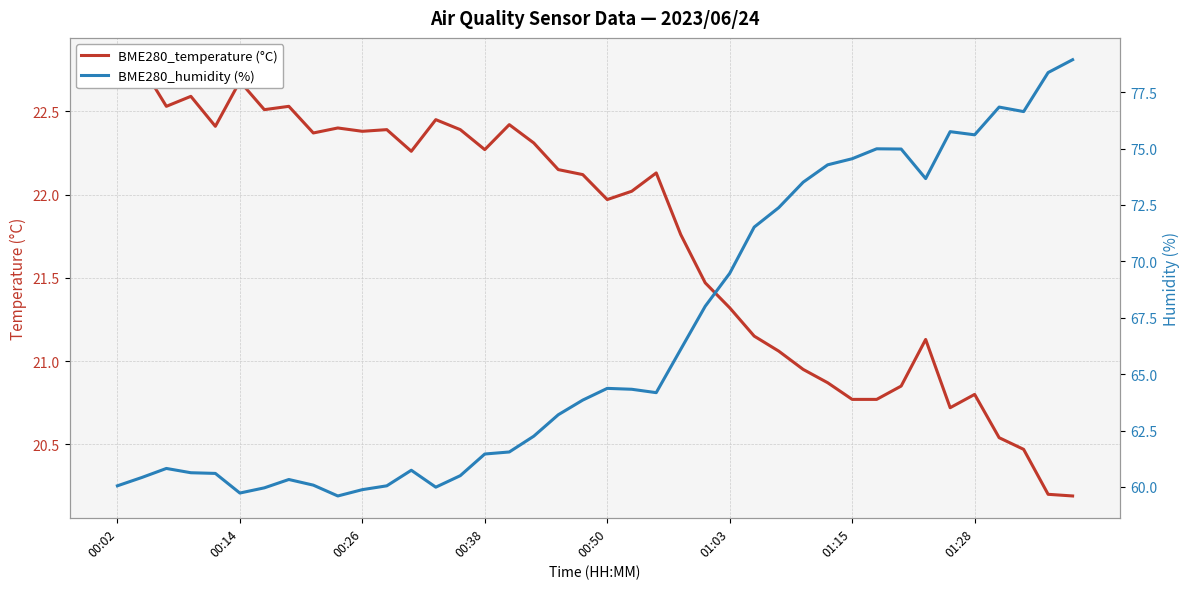

What is the total value across all series at 34?

96.5